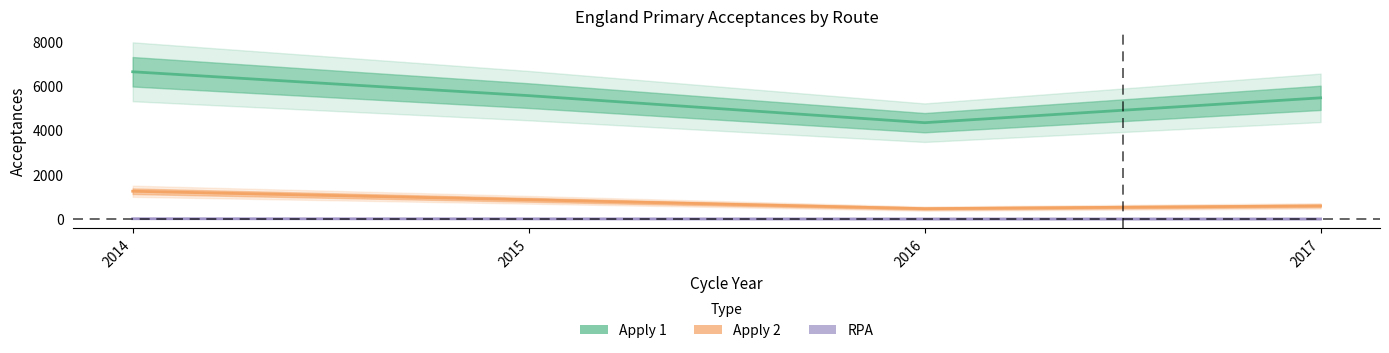

At which label is Apply 2 closest to 862?

2015